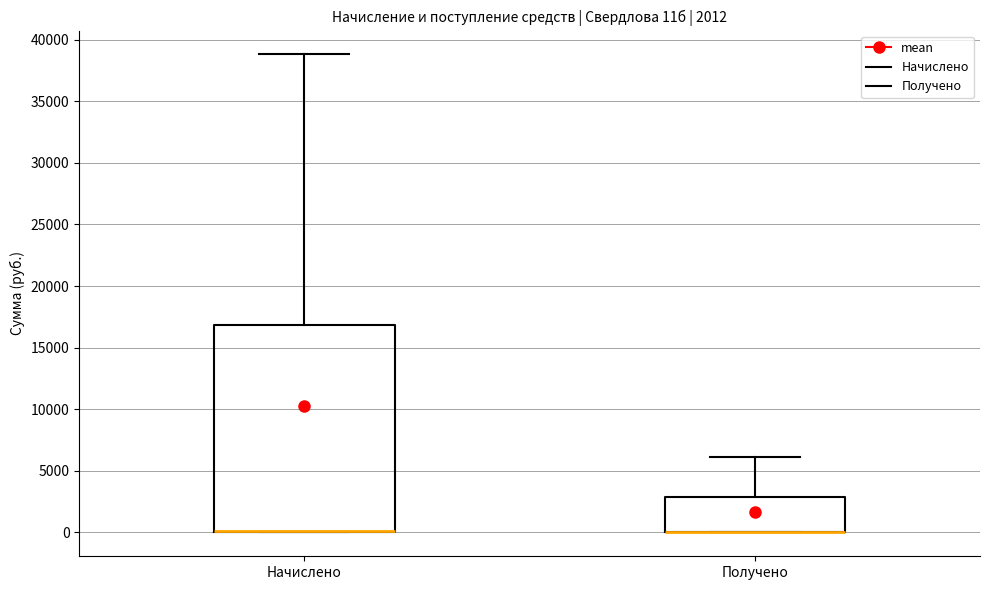

Comparing the boxes themselves (not the whiskers), which one is the tallest?

Начислено